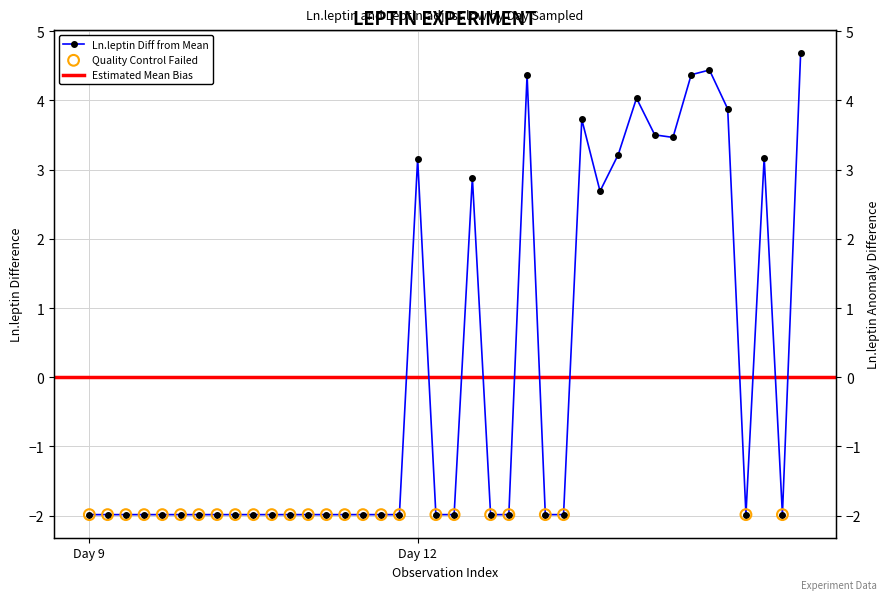

Between 12 and 12, which is larger?

12